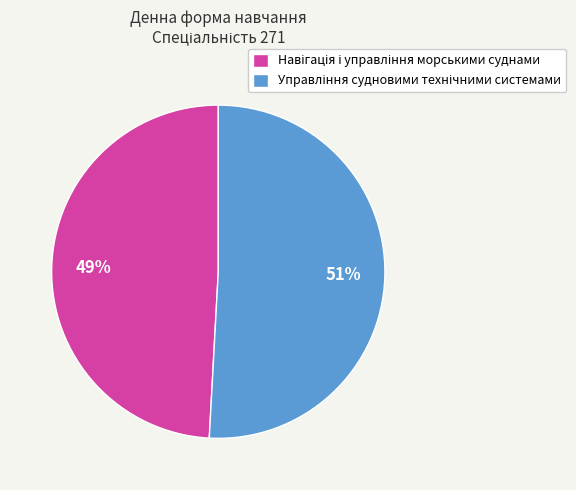

Is there a majority slice in this chart?

Yes